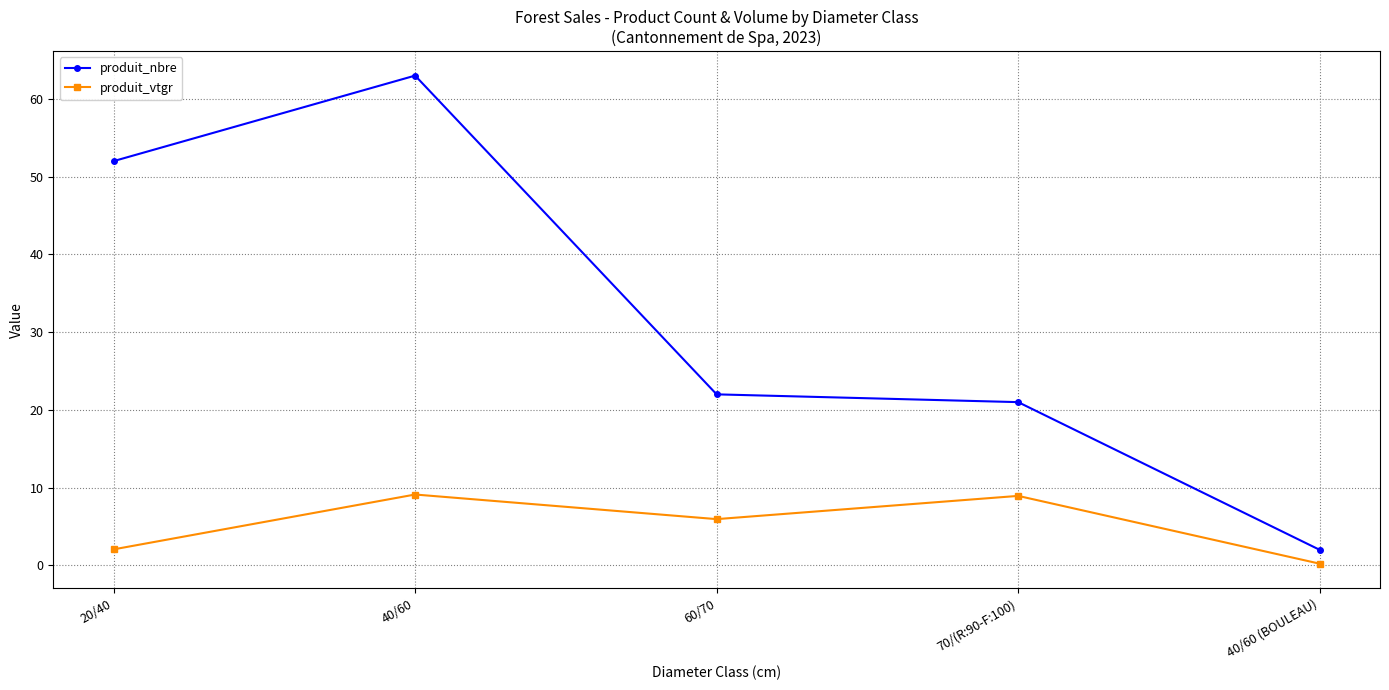

True or false: produit_vtgr and produit_nbre intersect in this chart.

False